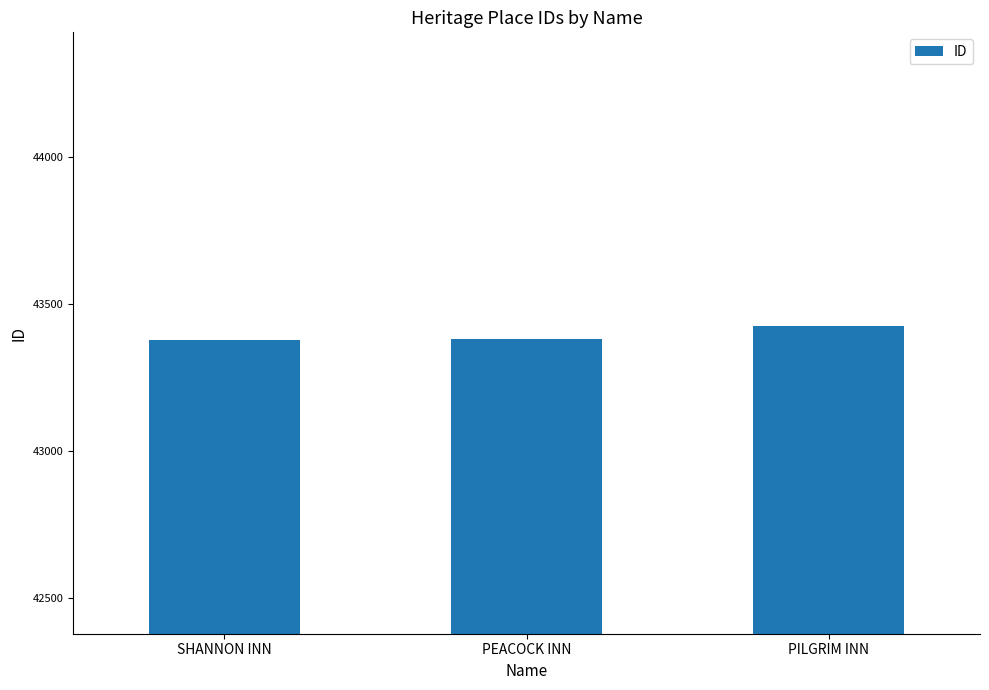

The chart shows a value of 73710 at PILGRIM INN. True or false?

False